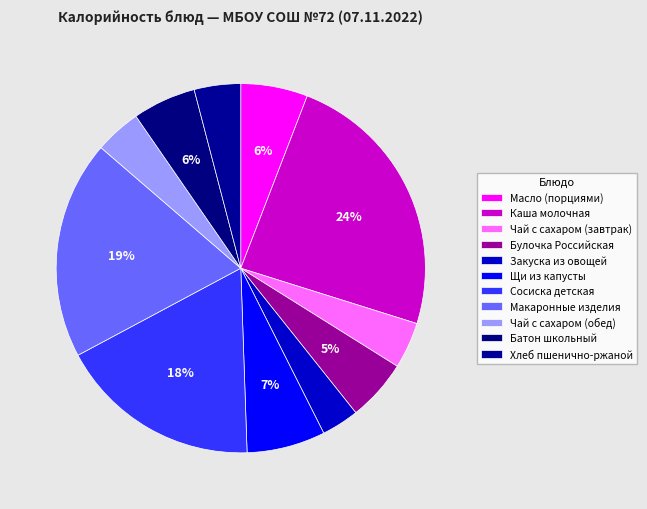

The Сосиска детская slice represents 32% of the pie. True or false?

False